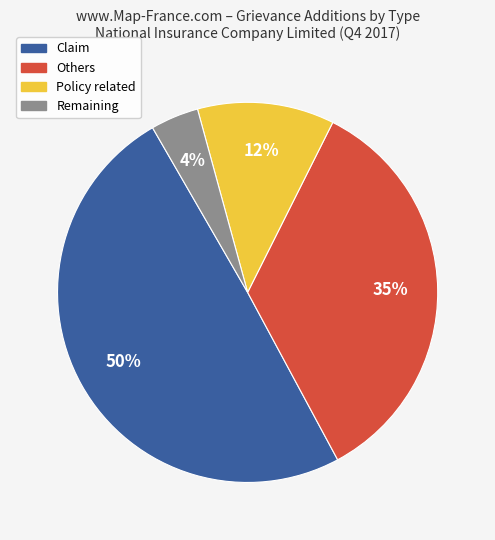

Is there any slice that represents more than half of the pie?

No